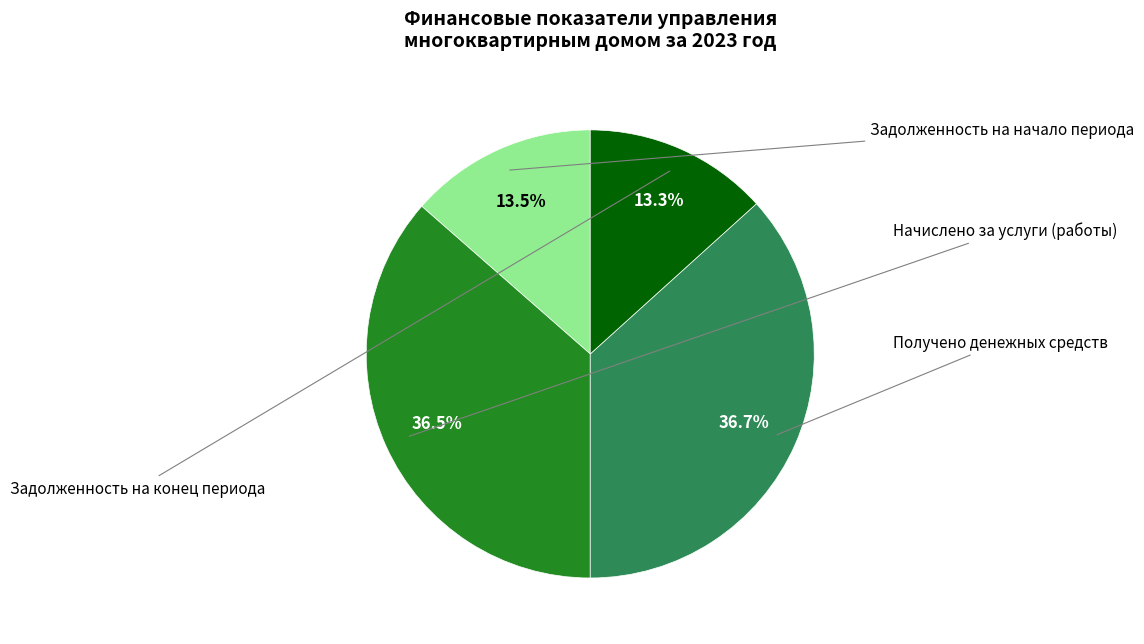

Does any single category account for the majority?

No